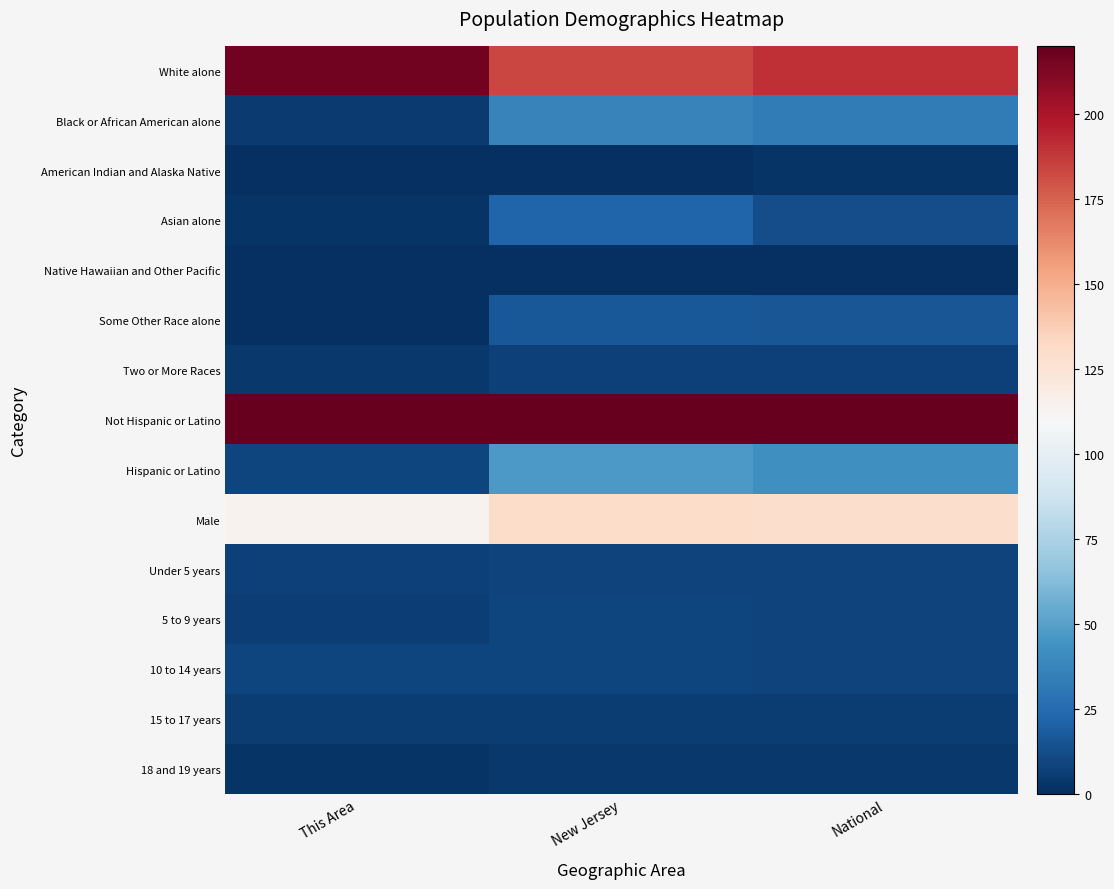

At how many categories does at least one series exceed 47?

3